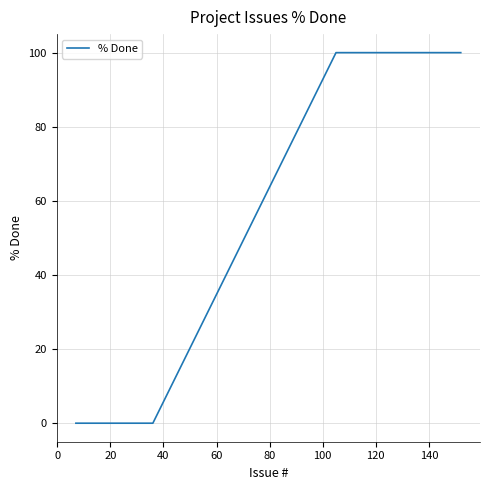

What is the maximum value shown in the chart?

100